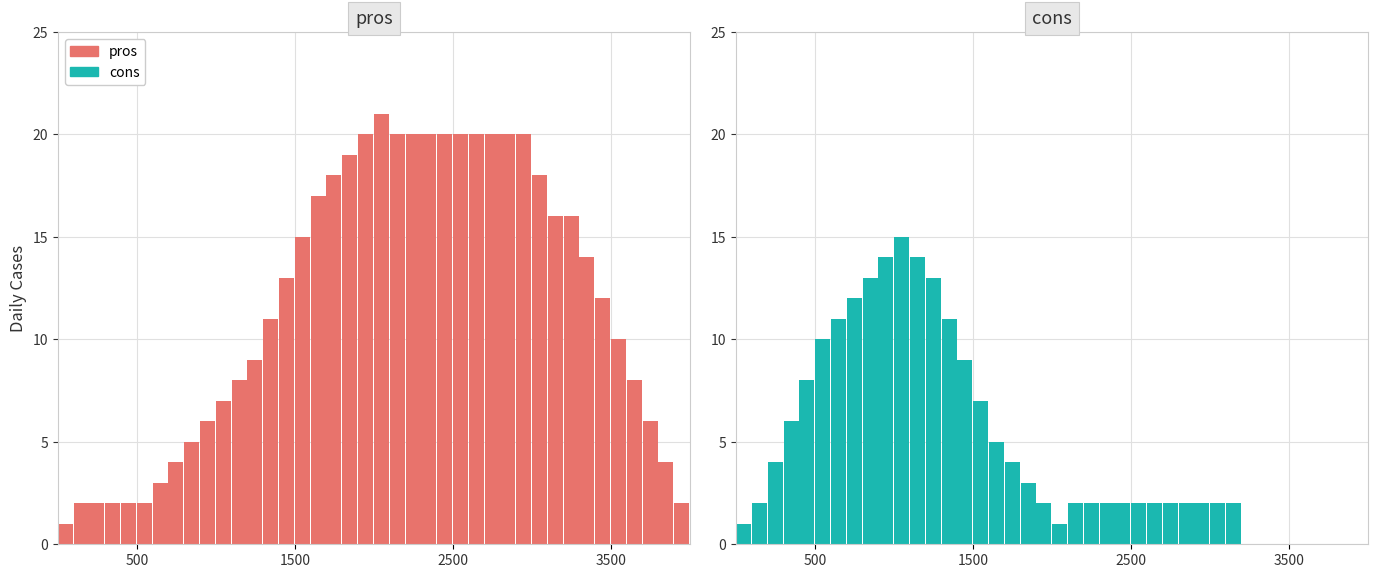

What is the total value across all series at 16?

22